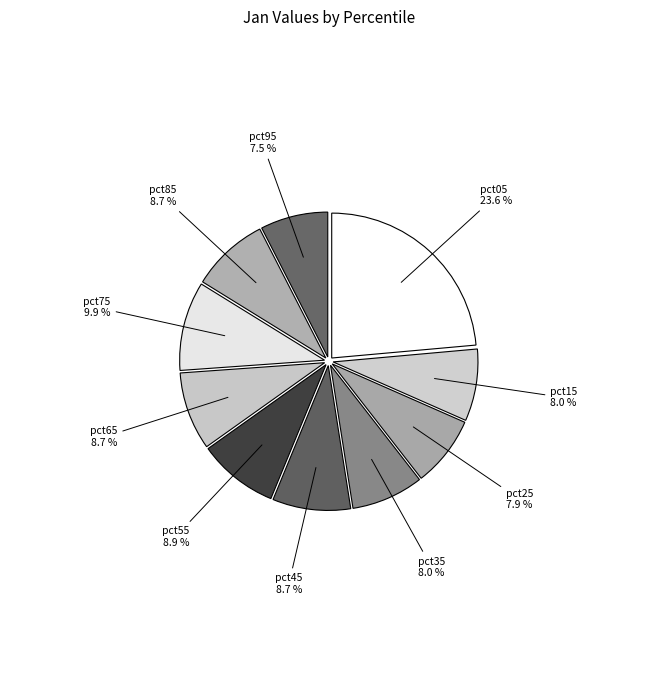

To the nearest percent, what portion does pct25 represent?

8%